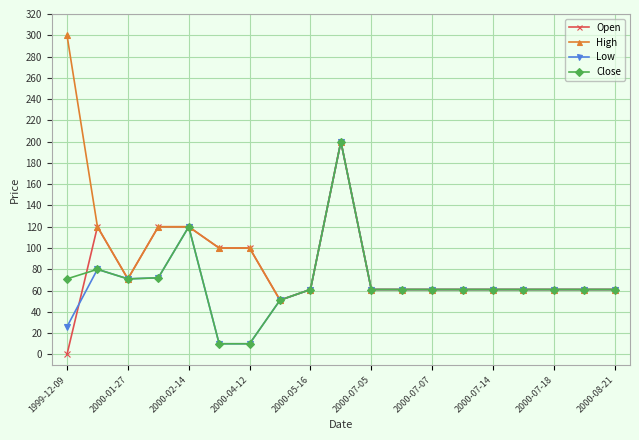

Which series has the widest spread of values?

High